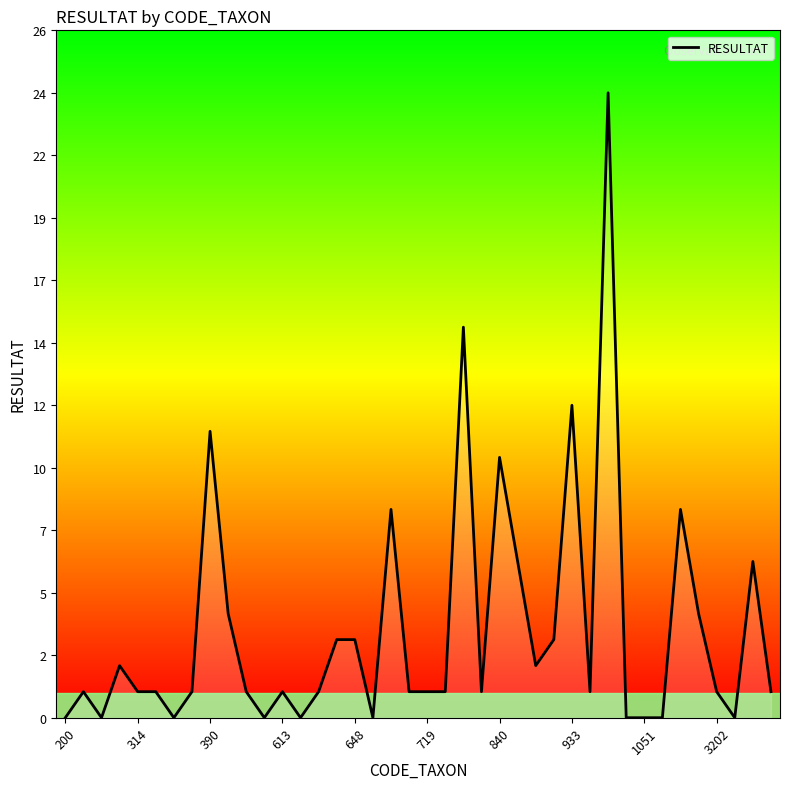

Which category has the highest value across all series?

30